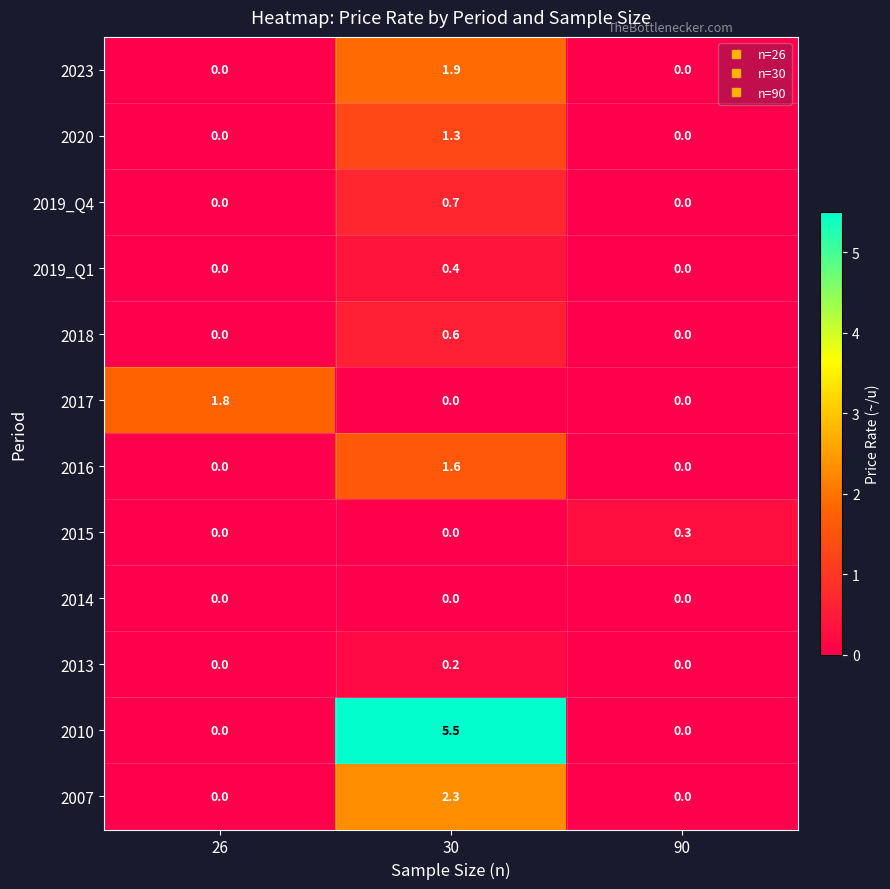

Between 26 and 90, which series saw the biggest shift?

2017